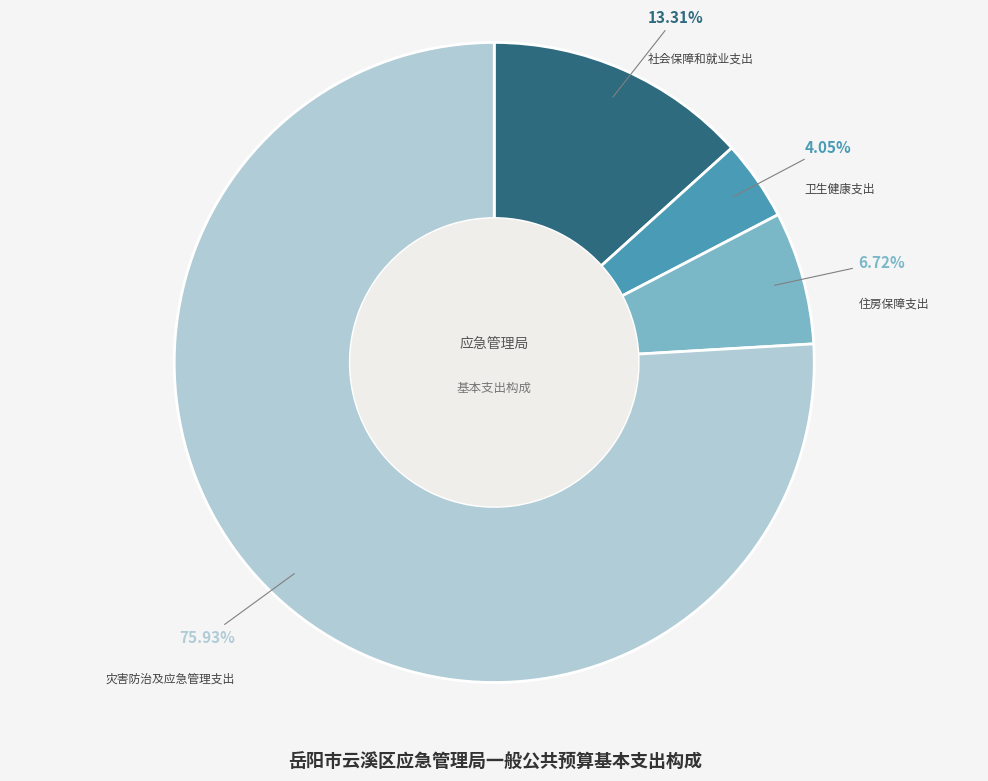

Count the number of slices in the pie.

4